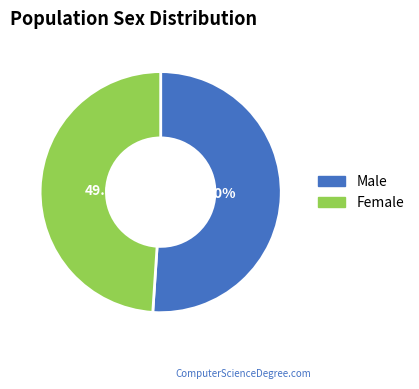

Which slice is the largest?

Male